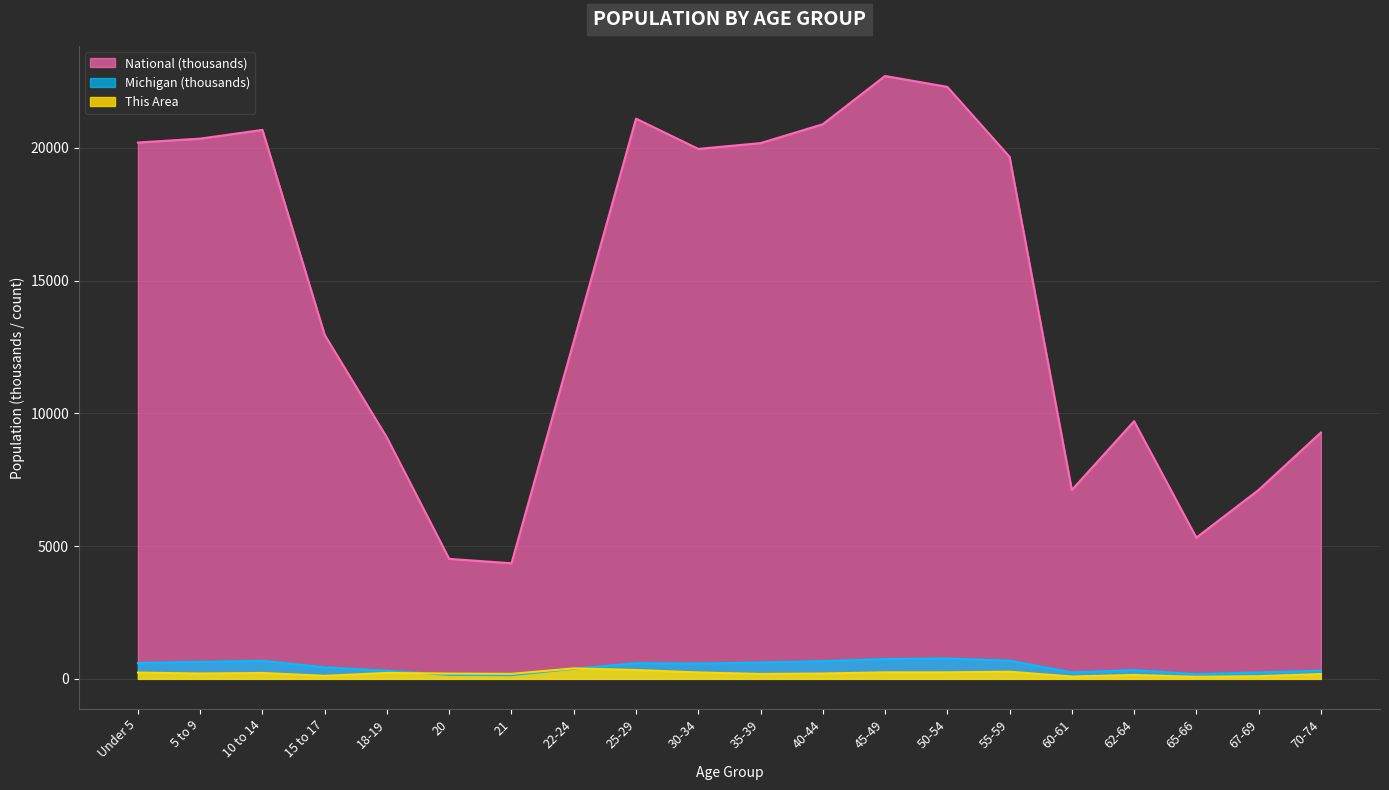

What is the total value across all series at 21?

4681.8